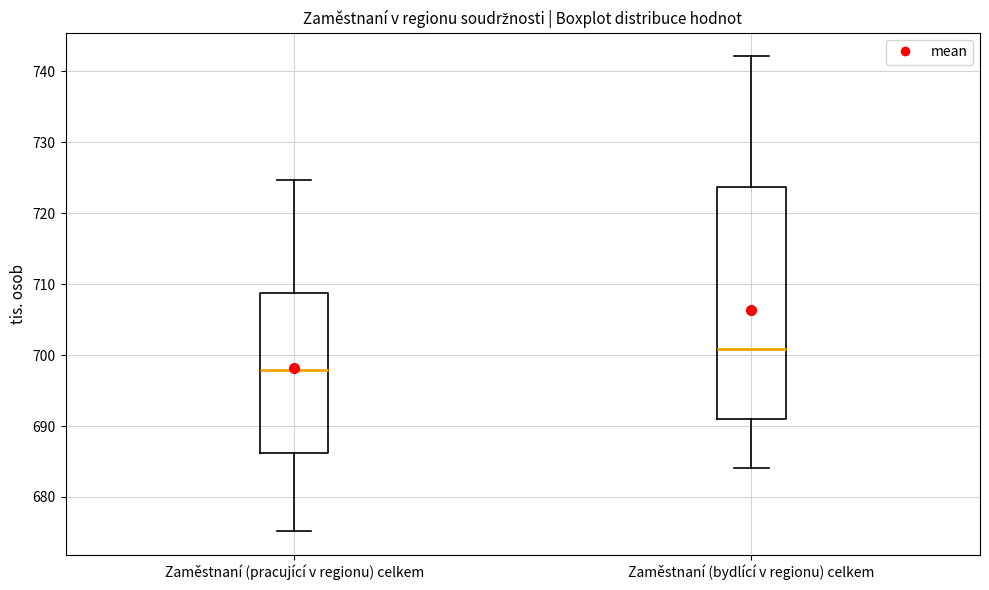

Reading left to right, read every box against the y-axis: the position of its median line, the range the box covers, and the ends of its whiskers. The values are not printed on the chart, so give them approximately, as read against the axis.

Zaměstnaní (pracující v regionu) celkem: median 698, box 686 to 709, whiskers 675 to 725
Zaměstnaní (bydlící v regionu) celkem: median 701, box 691 to 724, whiskers 684 to 742